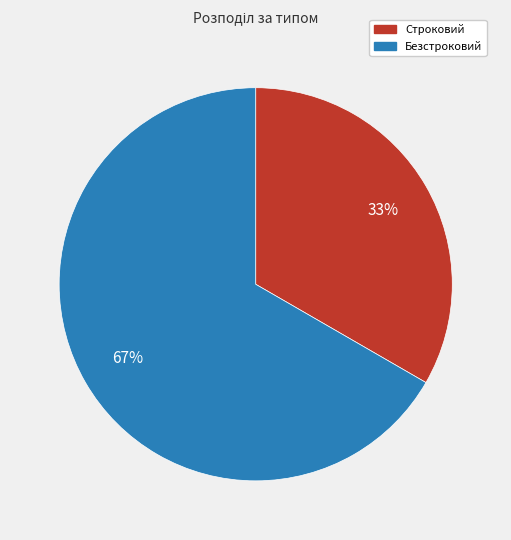

True or false: Строковий accounts for 33% of the total.

True